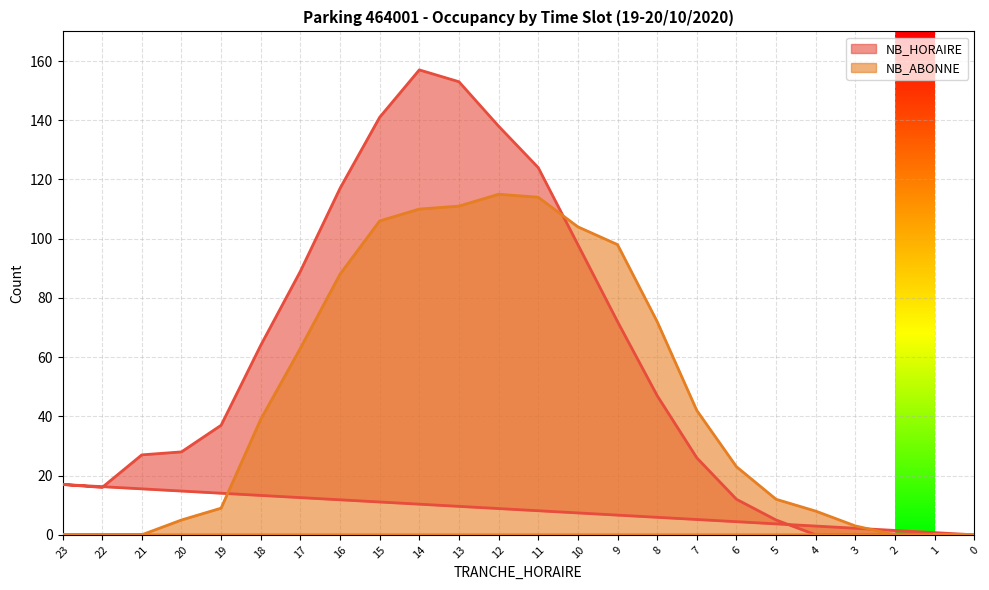

Reading right to left, what are all the values shown in this chart?

NB_HORAIRE: 1=0	0=0	23=17	22=16	21=27	20=28	19=37	18=64	17=89	16=117	15=141	14=157	13=153	12=138	11=124	10=98	9=72	8=47	7=26	6=12	5=5	4=0	3=0	2=0
NB_ABONNE: 1=0	0=0	23=0	22=0	21=0	20=5	19=9	18=39	17=63	16=88	15=106	14=110	13=111	12=115	11=114	10=104	9=98	8=72	7=42	6=23	5=12	4=8	3=3	2=0